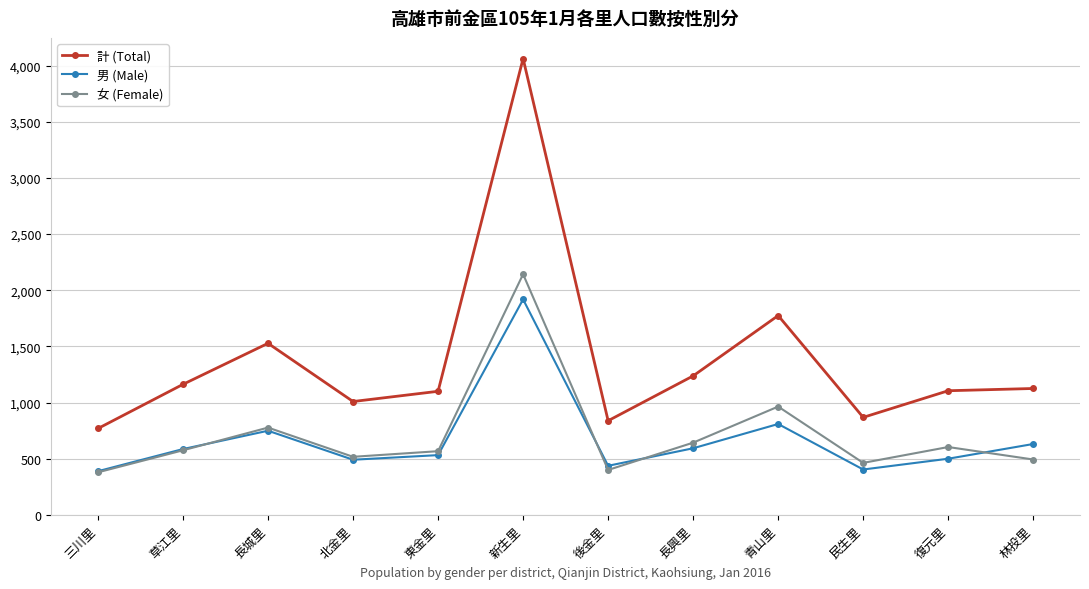

What is the spread (max minus min) of values at 草江里?

587